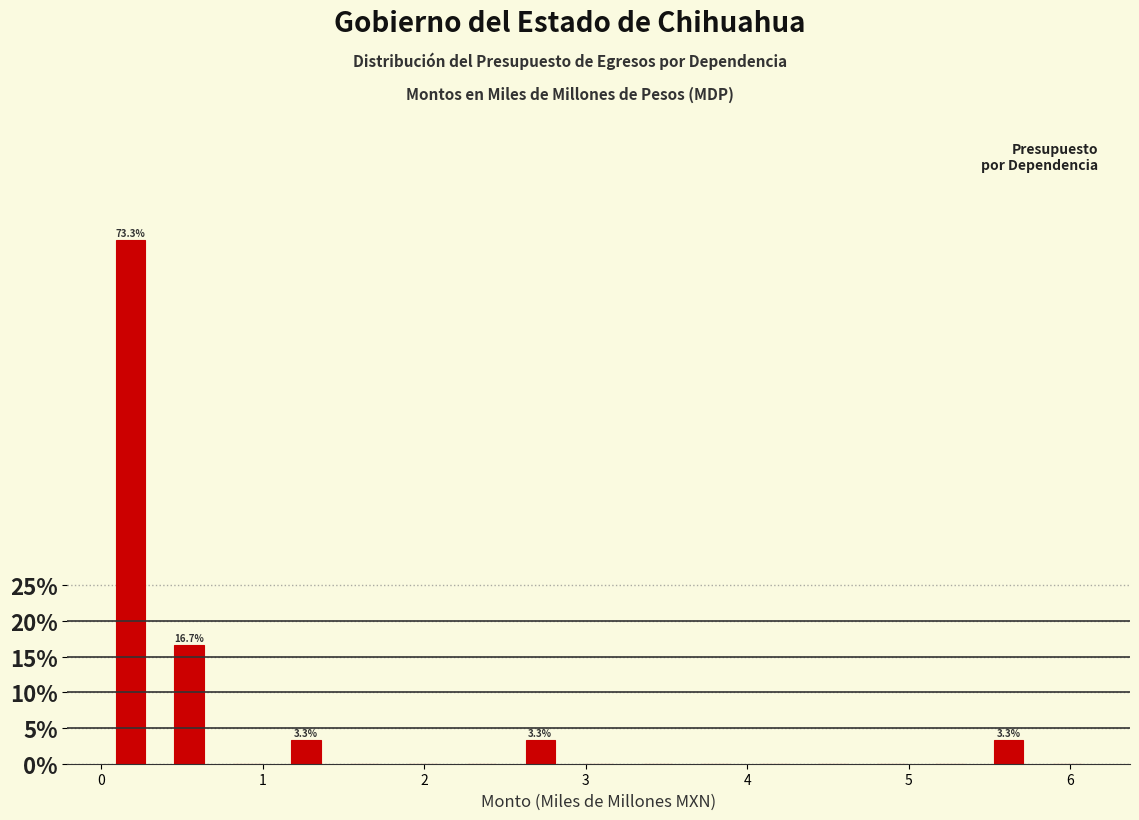

Read against the x-axis, roughly where is the centre of the tallest bar?

0.2